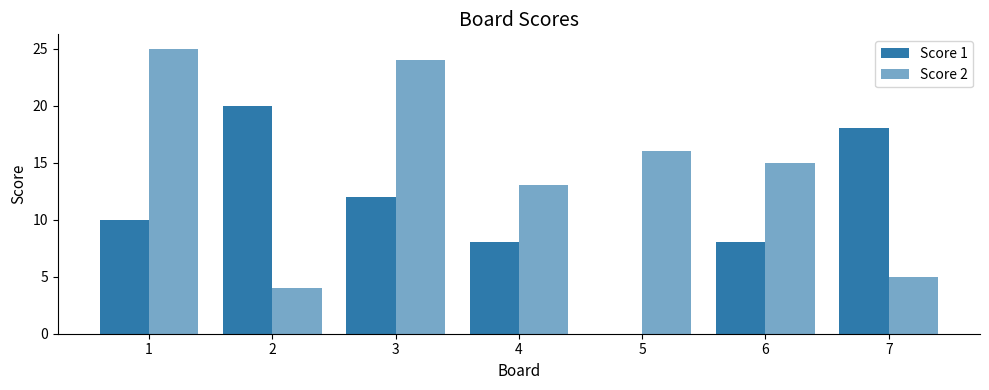

Reading left to right, extract all data points from this chart.

Score 1: 1=10	2=20	3=12	4=8	5=0	6=8	7=18
Score 2: 1=25	2=4	3=24	4=13	5=16	6=15	7=5